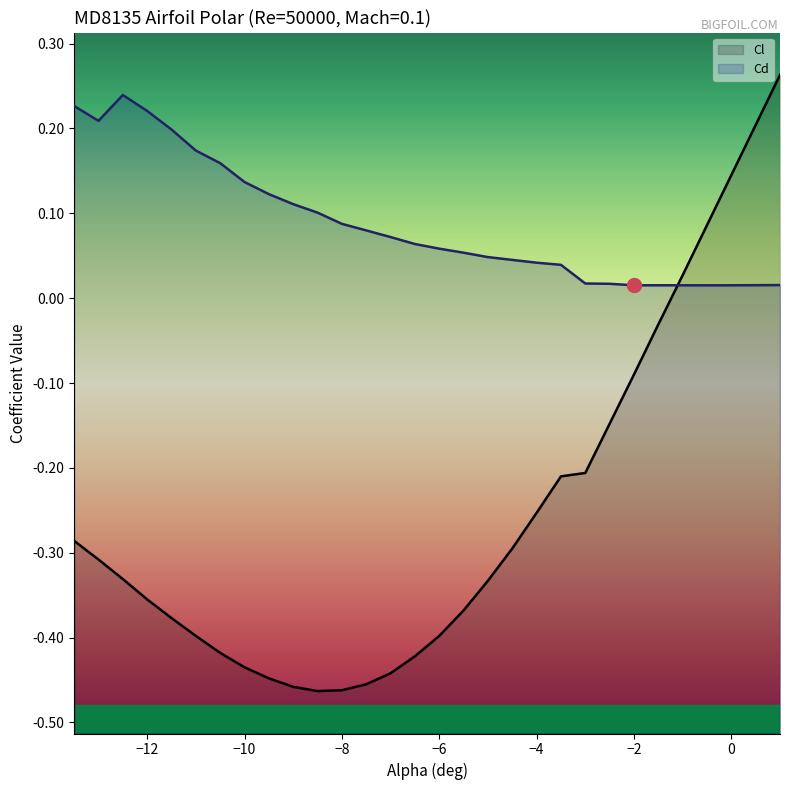

Which series has the widest spread of values?

Cl